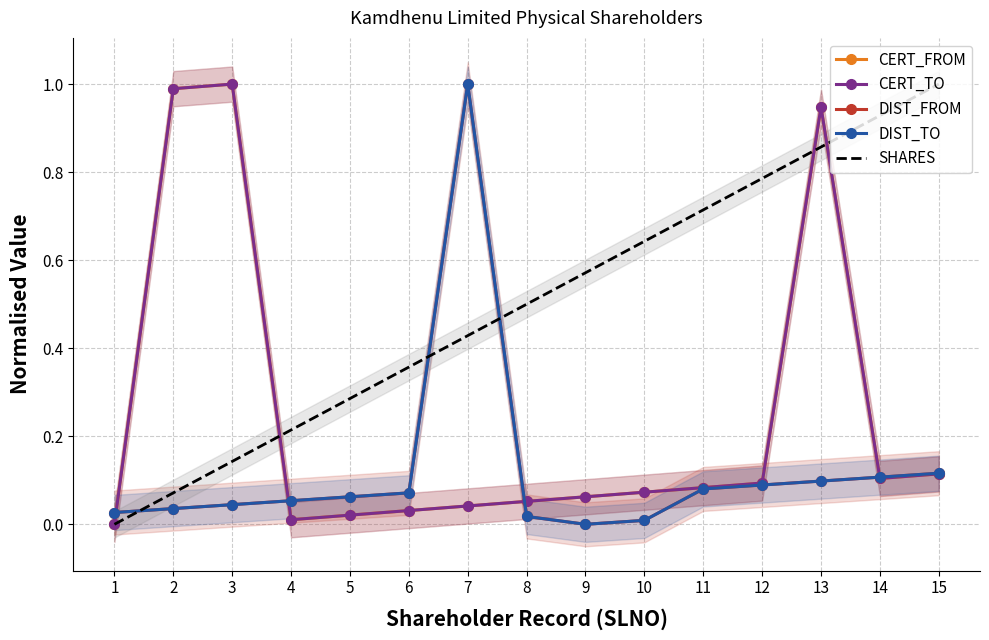

What is the value of the CERT_FROM point at the 2nd from the left?

1.0